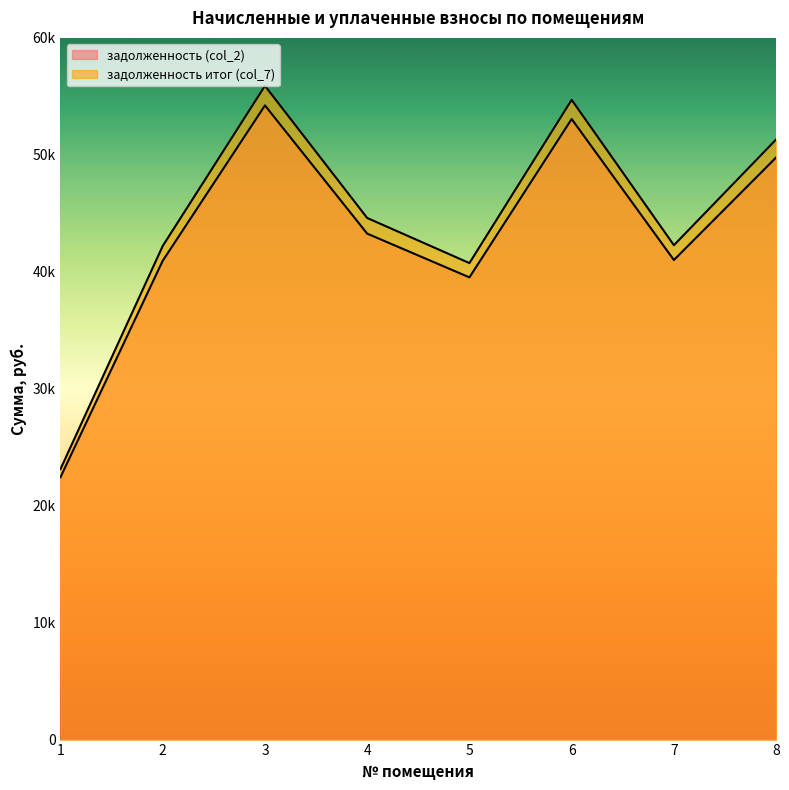

Reading right to left, transcribe all the data shown in this chart.

задолженность (col_2): 8=49775.5	7=41006.6	6=53063.8	5=39523.8	4=43263.4	3=54224.3	2=40942.3	1=22437.6
задолженность итог (col_7): 8=51313.3	7=42273.5	6=54703.2	5=40744.9	4=44600.0	3=55899.5	2=42207.2	1=23130.8